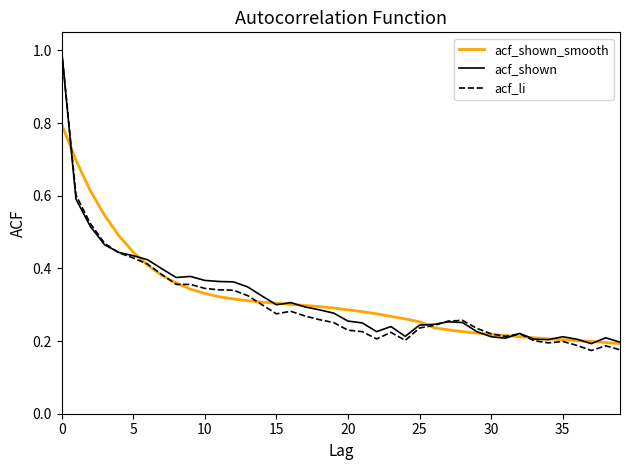

After their last crossing, which series has the higher values: acf_shown_smooth or acf_li?

acf_shown_smooth